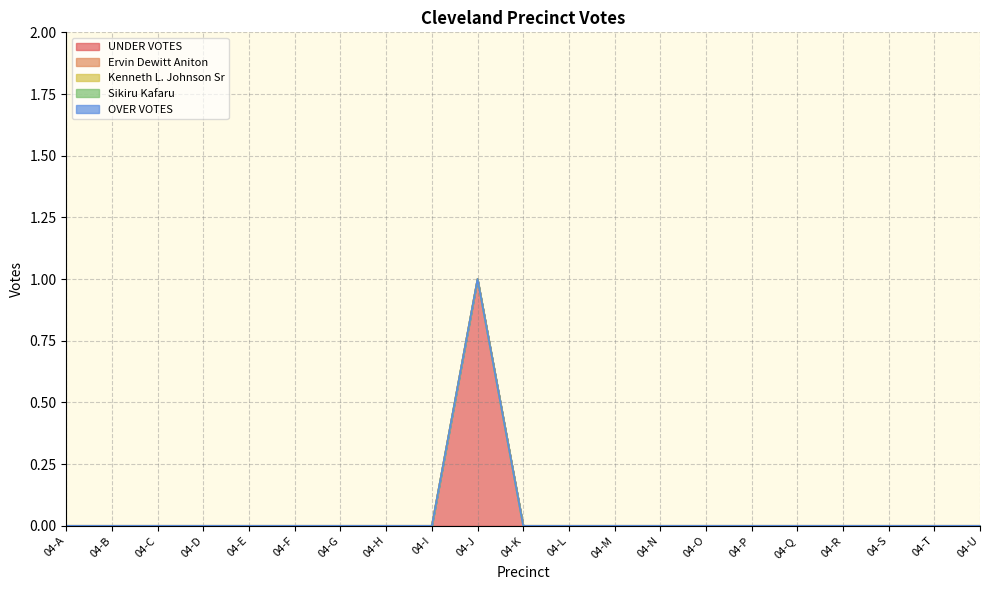

Which has a higher value, 04-K or 04-C?

04-K